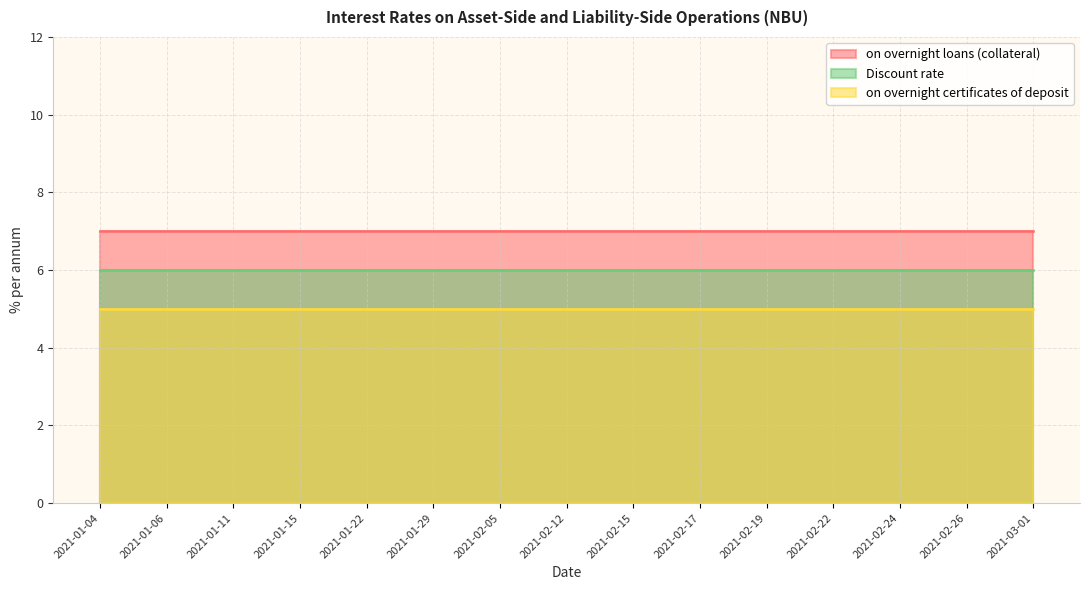

What value does the Discount rate series have at 2021-02-26?

6